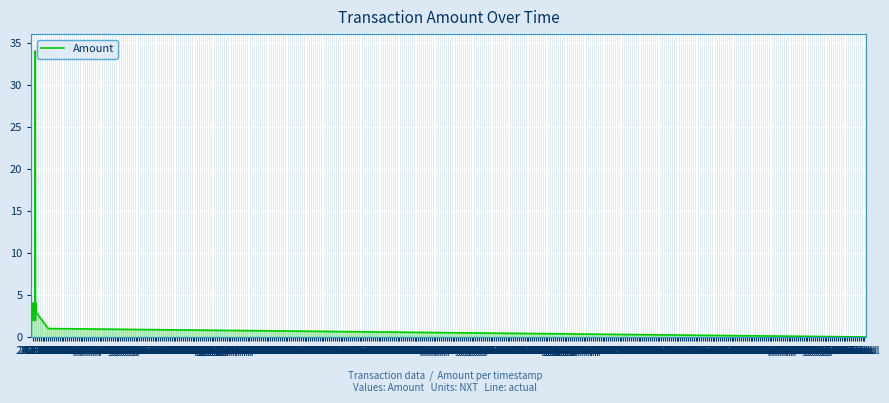

What position from the right is 12 Mar?

32